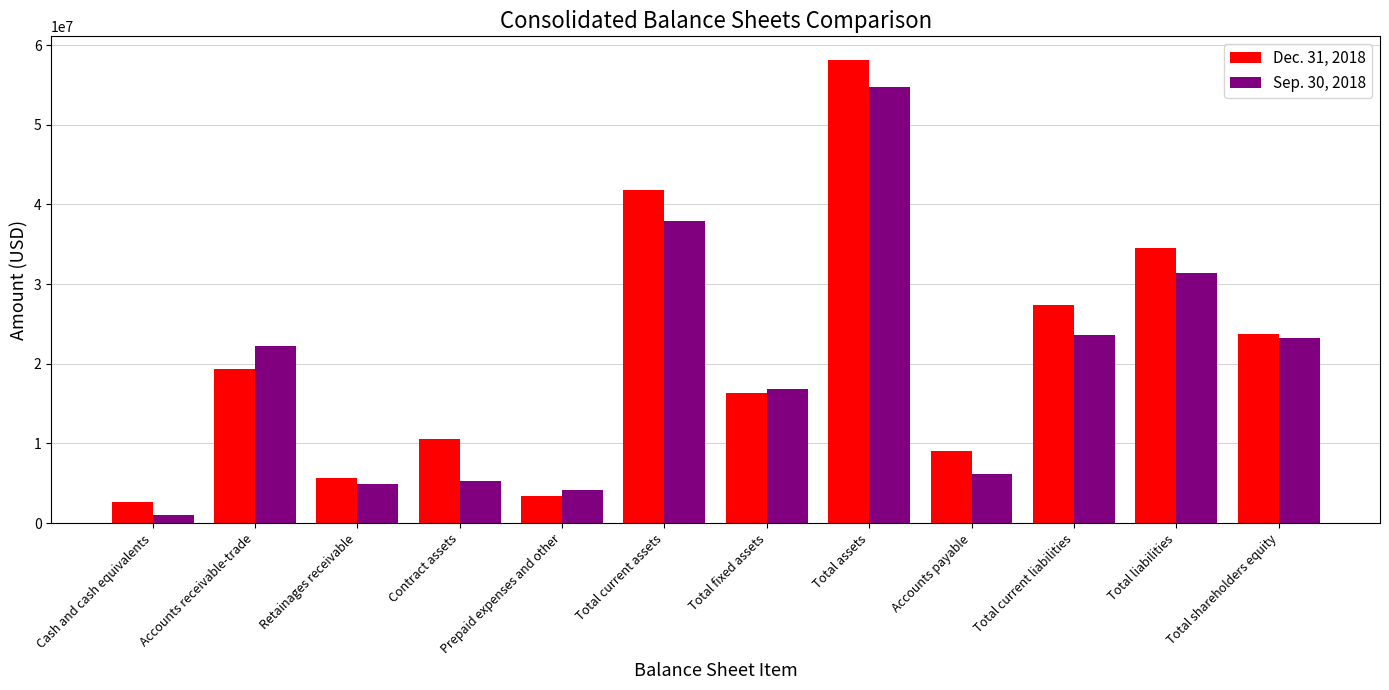

What is the value of the Sep. 30, 2018 bar at the 8th from the left?

54681390